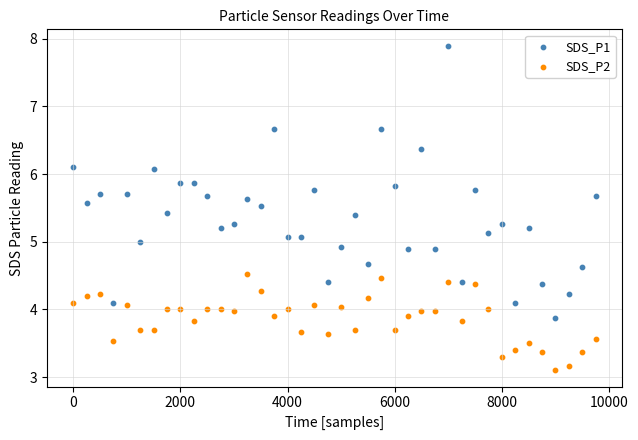

Across all data points, what is the range of X values (max minus min)?

9750.0